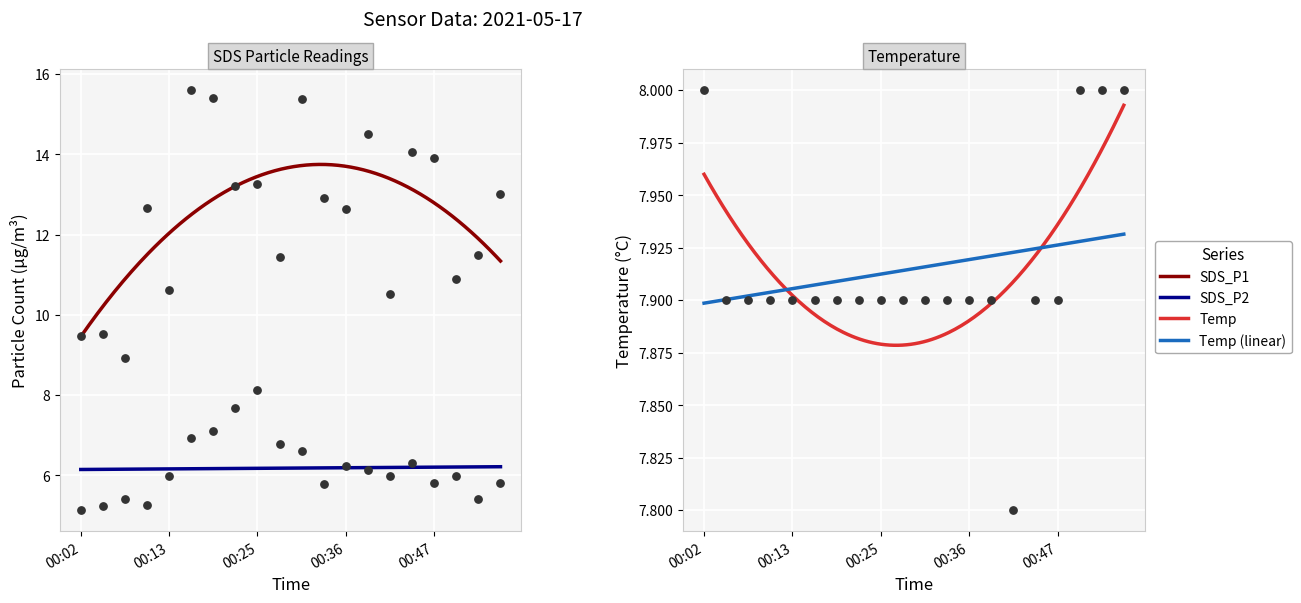

At which category is the sum across all series the highest?

00:16